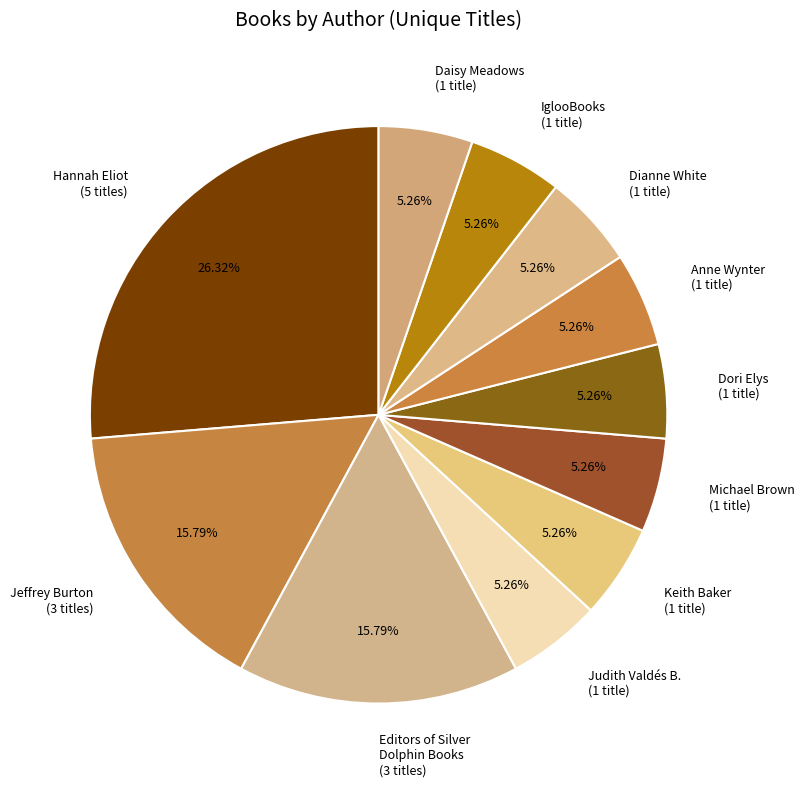

Is there a majority slice in this chart?

No